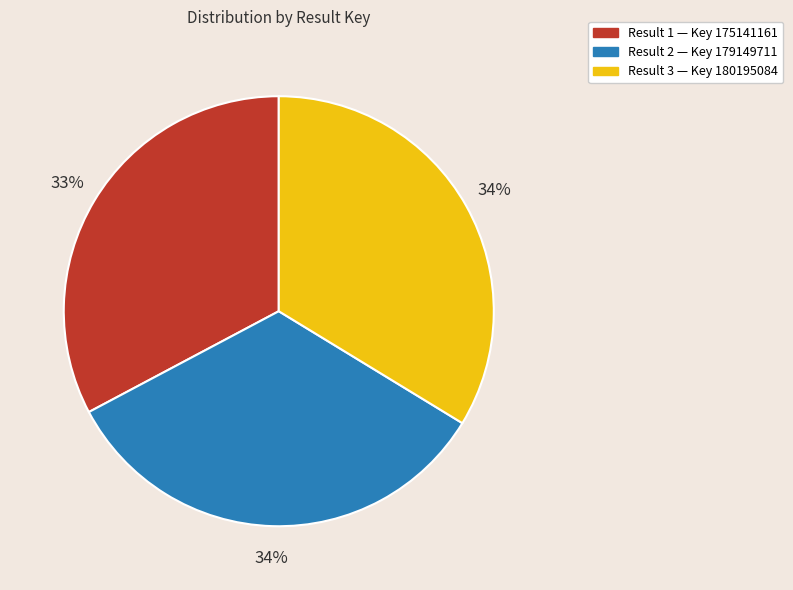

Does any single category account for the majority?

No